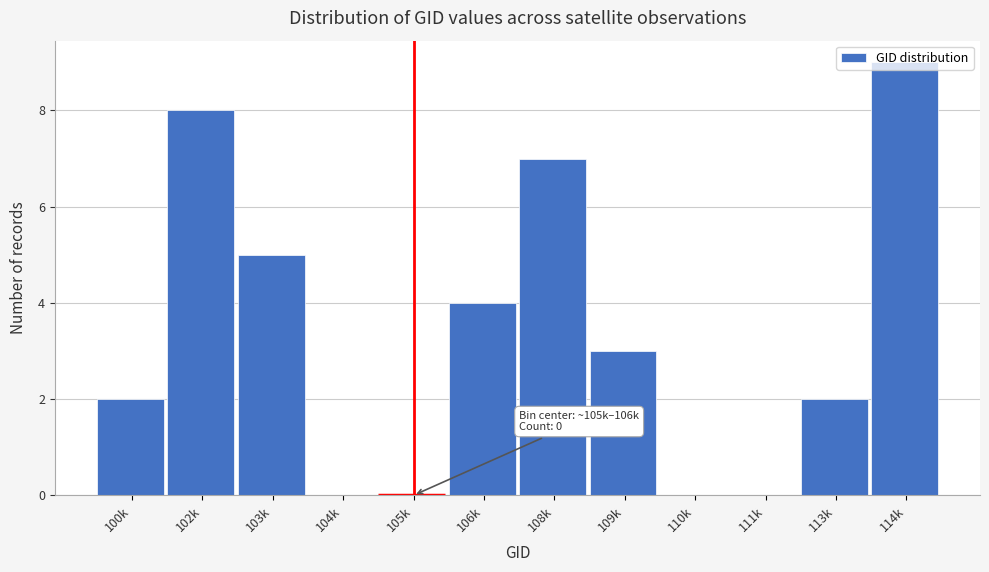

What is the sum of the values at 110k and 114k?

9